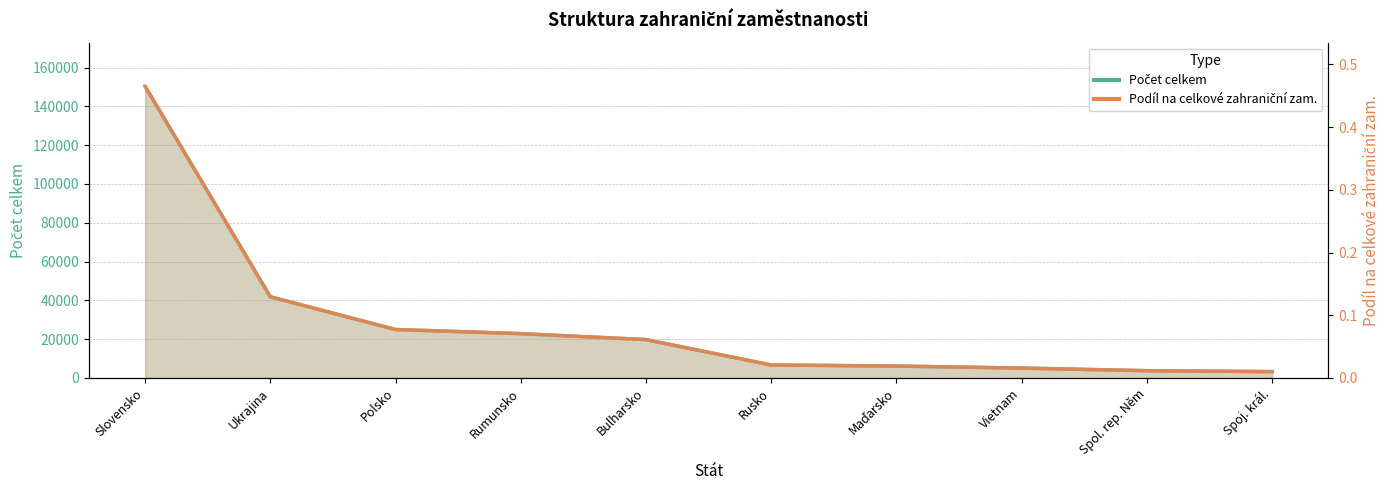

At which label is Podíl na celkové zahraniční zam. closest to 0?

Spoj. král.